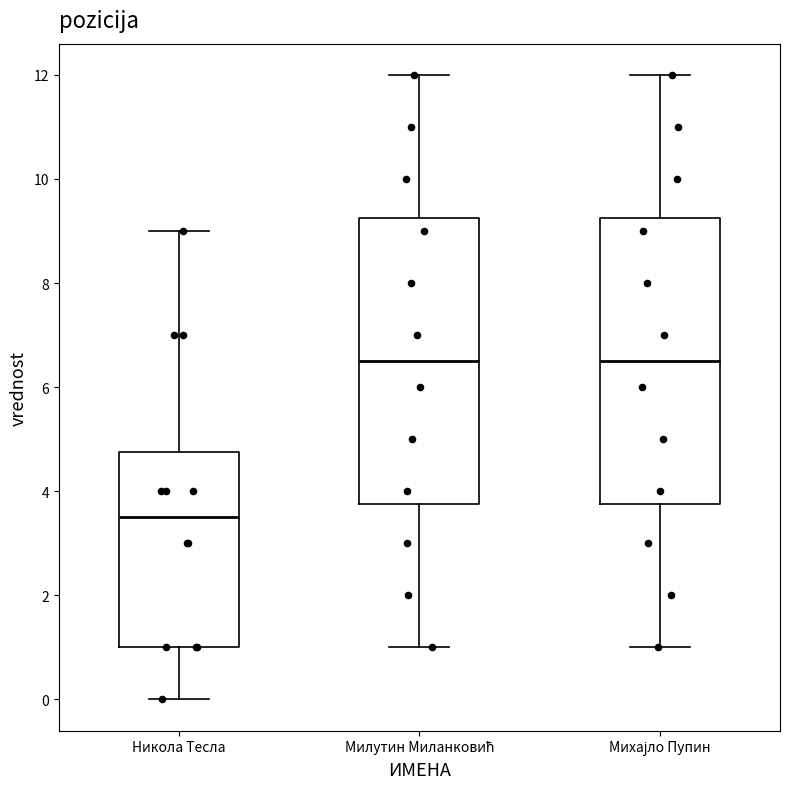

Reading left to right, read every box against the y-axis: the position of its median line, the range the box covers, and the ends of its whiskers. The values are not printed on the chart, so give them approximately, as read against the axis.

Никола Тесла: median 3.6, box 1.0 to 4.8, whiskers 0.0 to 9.0
Милутин Миланковић: median 6.6, box 3.8 to 9.2, whiskers 1.0 to 12.0
Михајло Пупин: median 6.6, box 3.8 to 9.2, whiskers 1.0 to 12.0